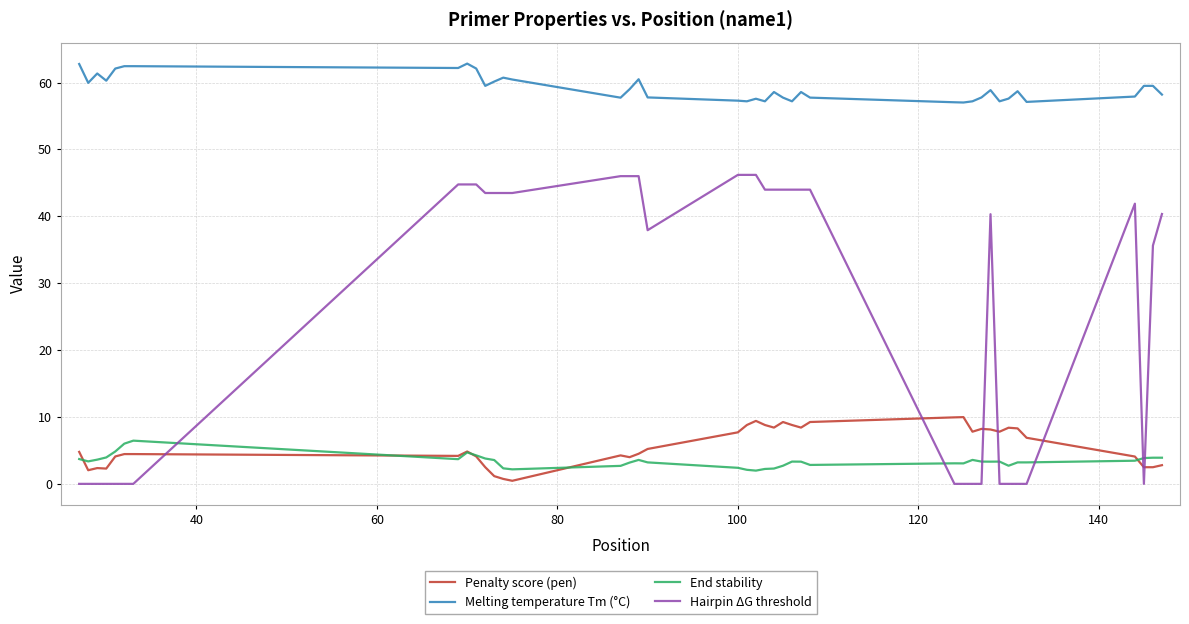

What is the lowest value of the Melting temperature Tm (°C) series?

57.0